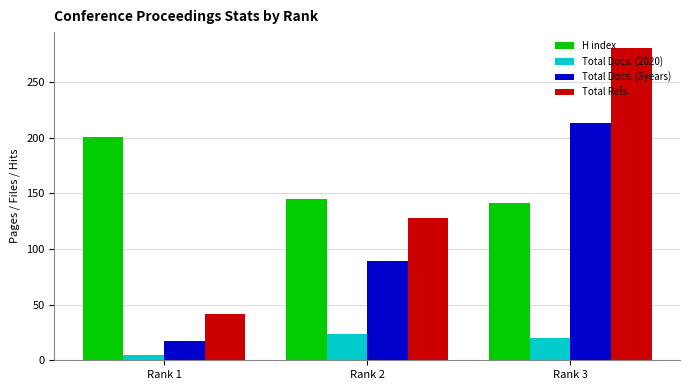

What is the lowest value of the Total Docs. (2020) series?

5